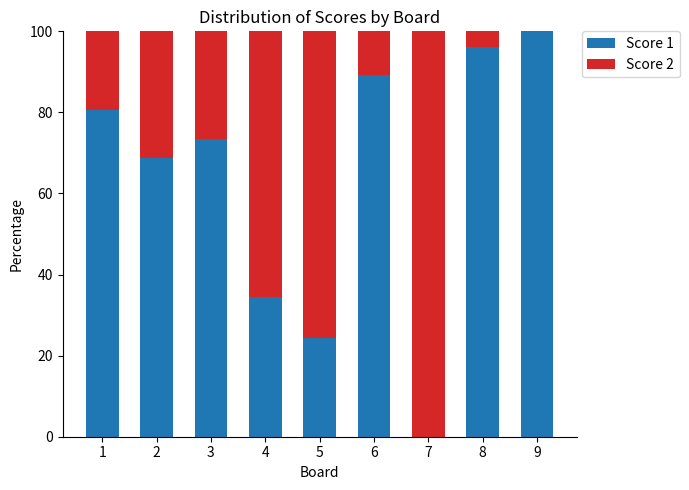

Reading left to right, transcribe the values for Score 1.

1=80.6	2=68.8	3=73.5	4=34.5	5=24.2	6=89.3	7=0.0	8=96.2	9=100.0